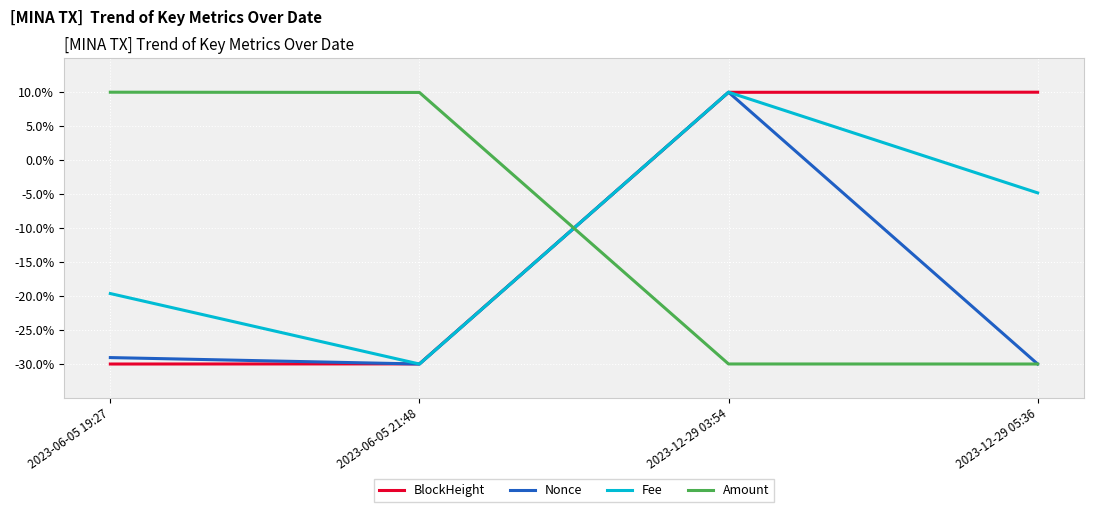

Where is the first local maximum for Nonce?

2023-12-29 03:54